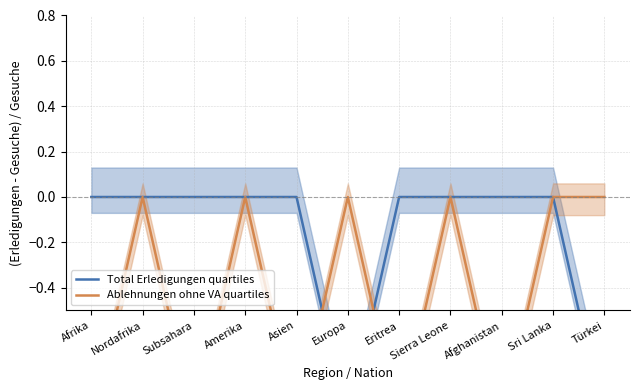

Count the number of data series in this chart.

2